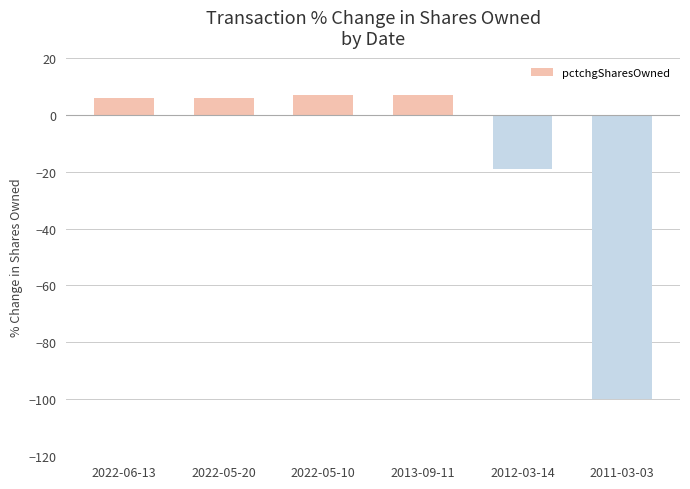

What is the value of the 6th bar from the left?

-100